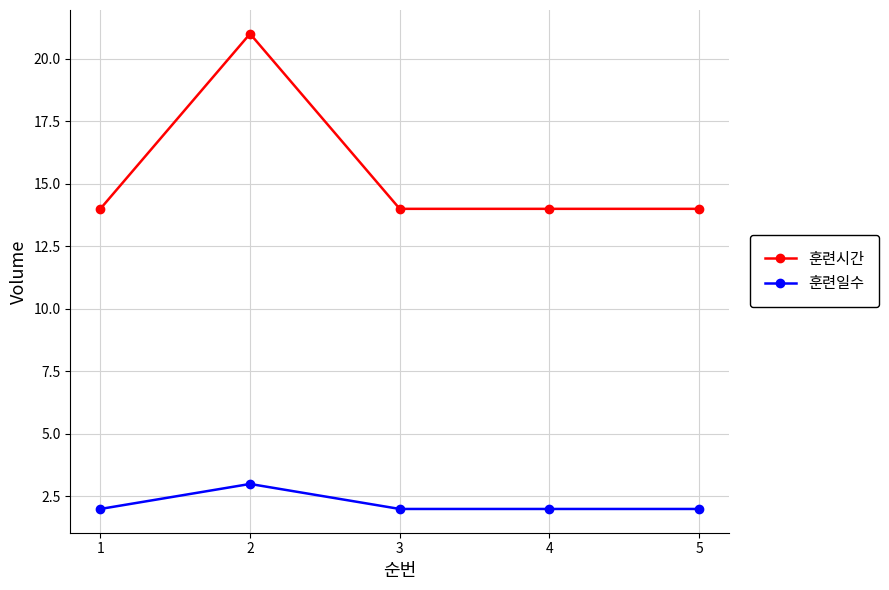

How many 훈련일수 values are between 2 and 3?

5